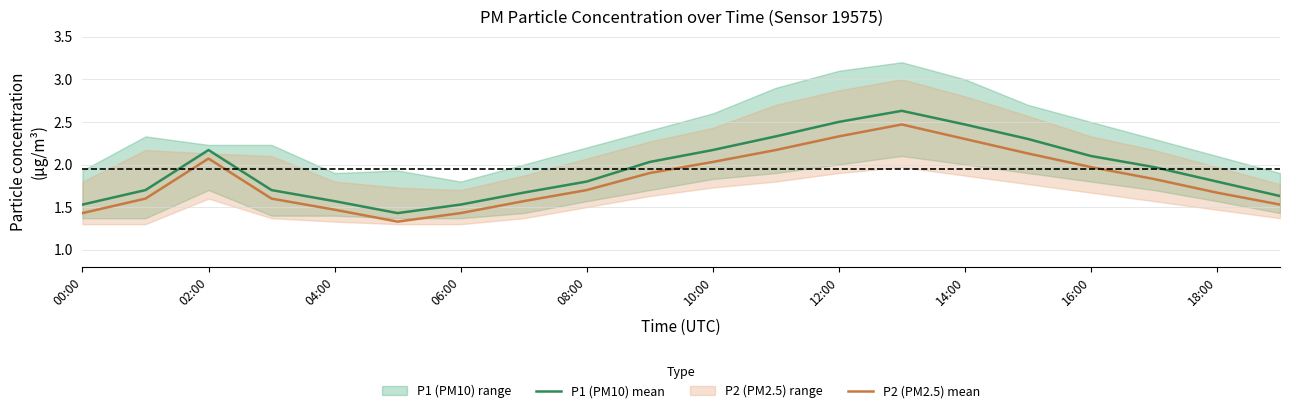

What position from the right is 19?

1